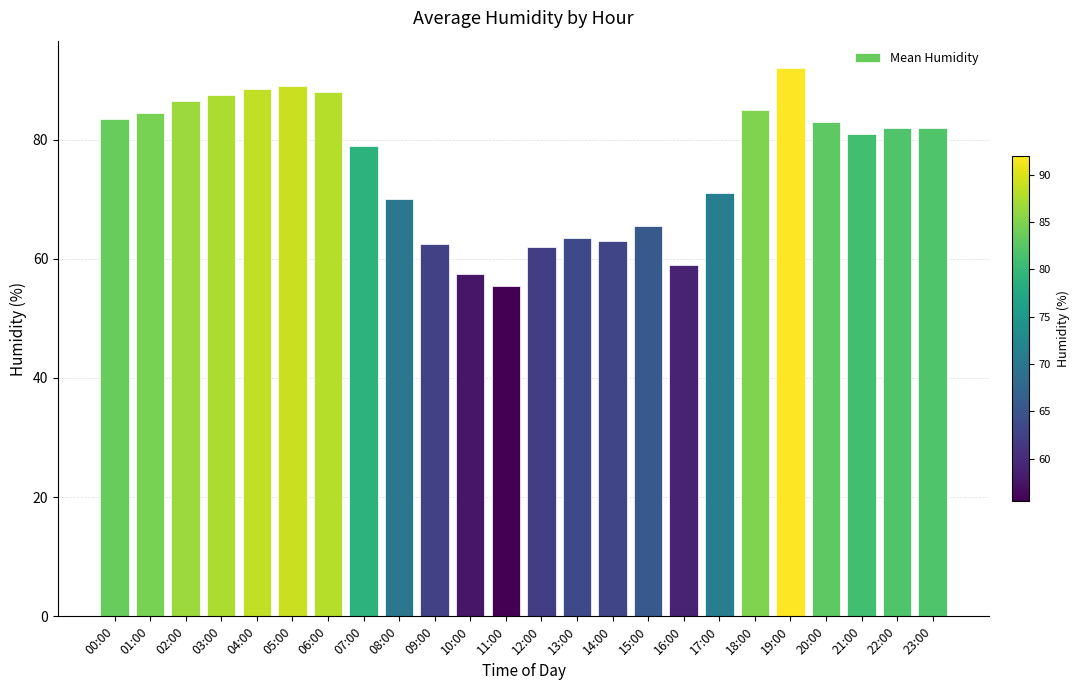

Which has a higher value, 08:00 or 13:00?

08:00